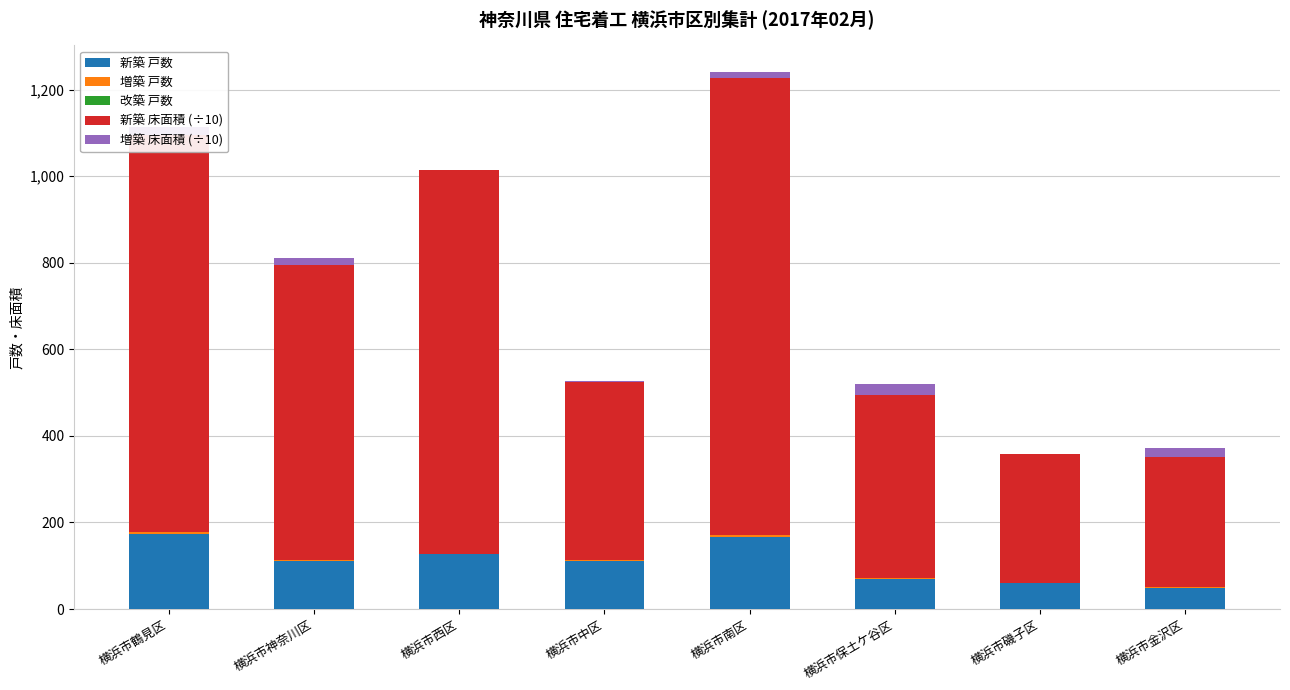

What is the total value across all series at 横浜市西区?

1015.1